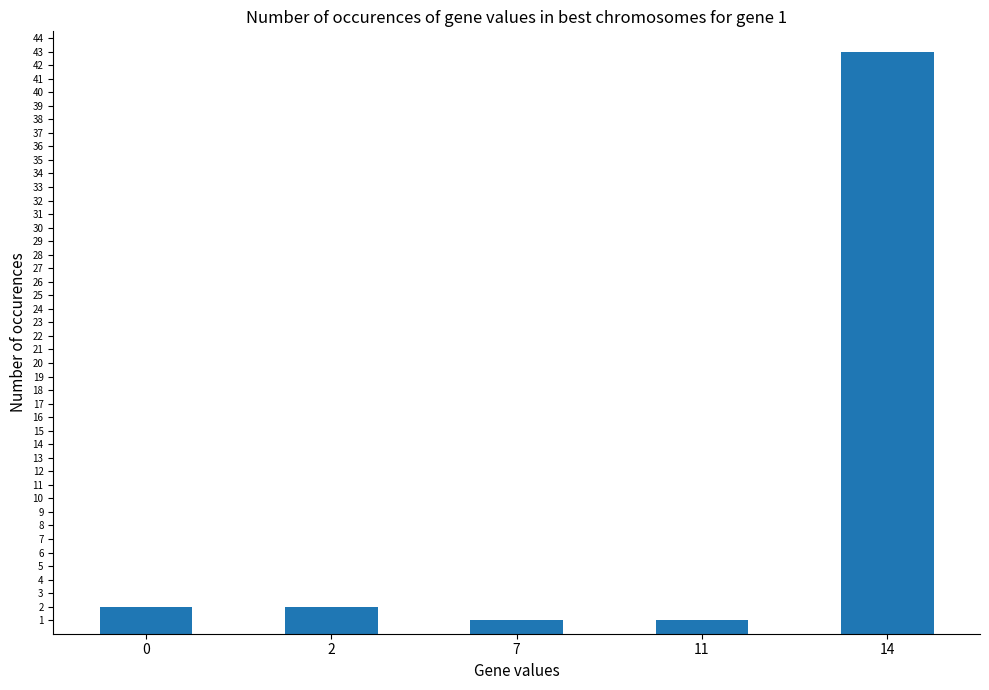

What is the maximum value shown in the chart?

43